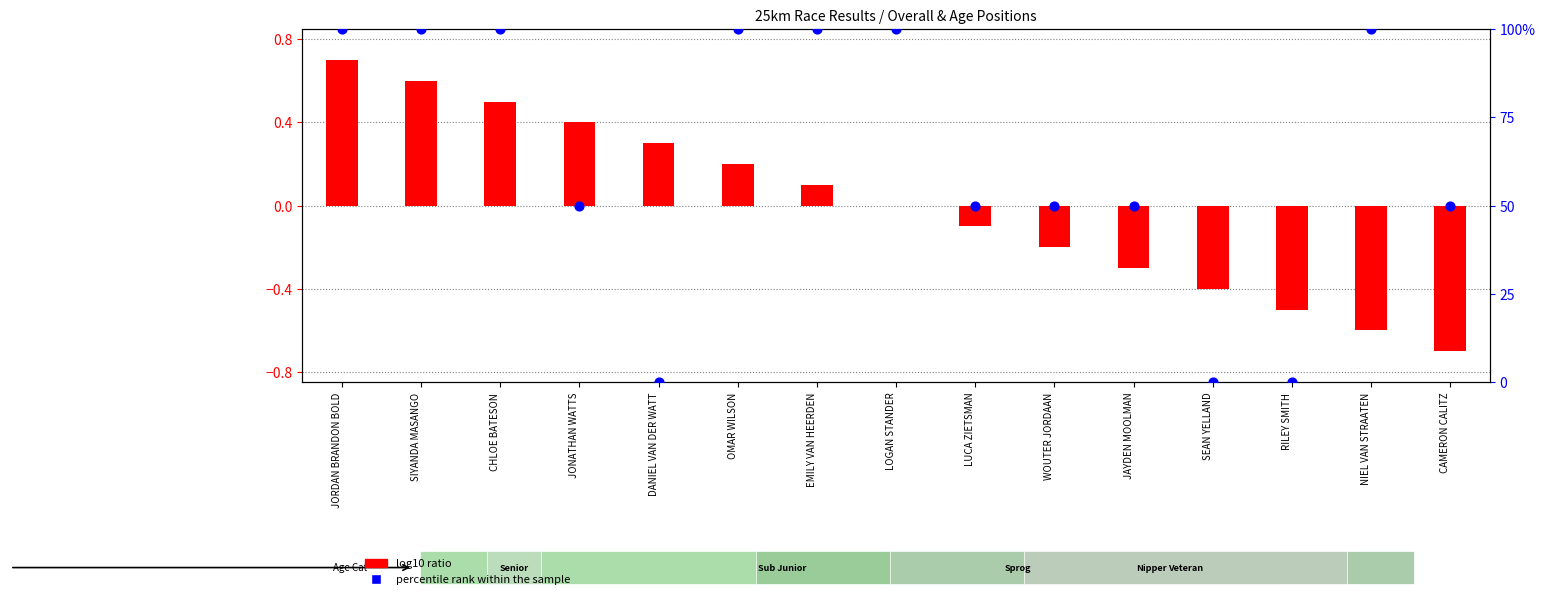

Which series has the widest spread of Y values?

percentile rank within the sample